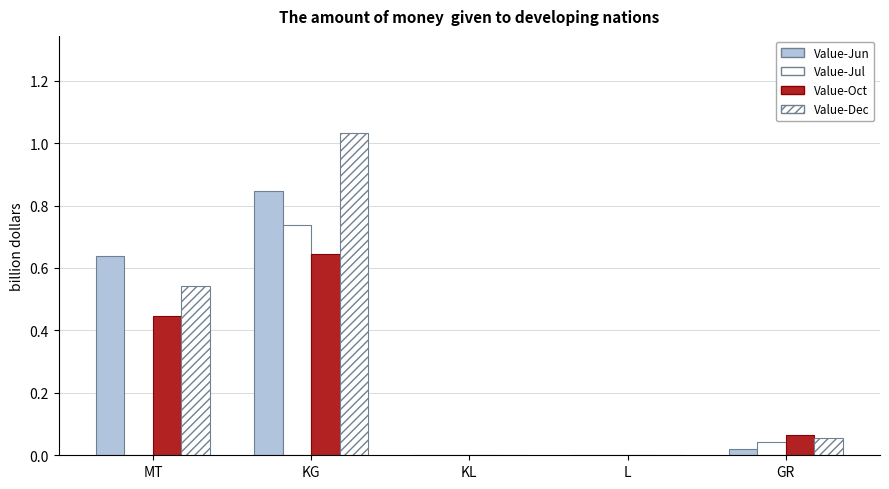

Rank the categories by Value-Jun value from highest to lowest.

KG, MT, GR, KL, L